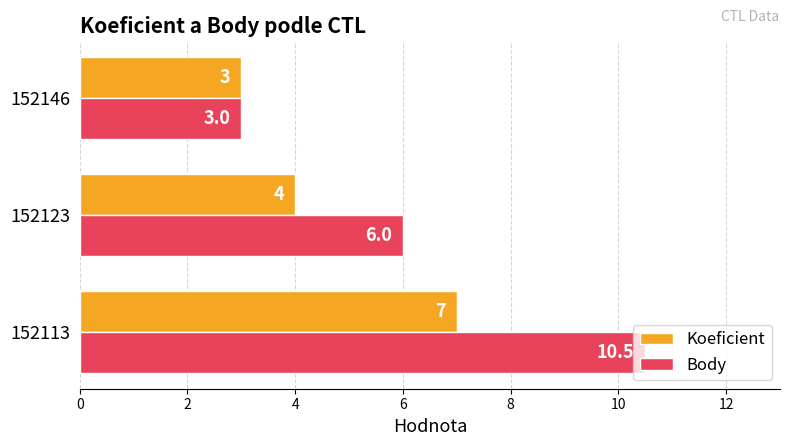

Where is Koeficient nearest to the value 5?

152123